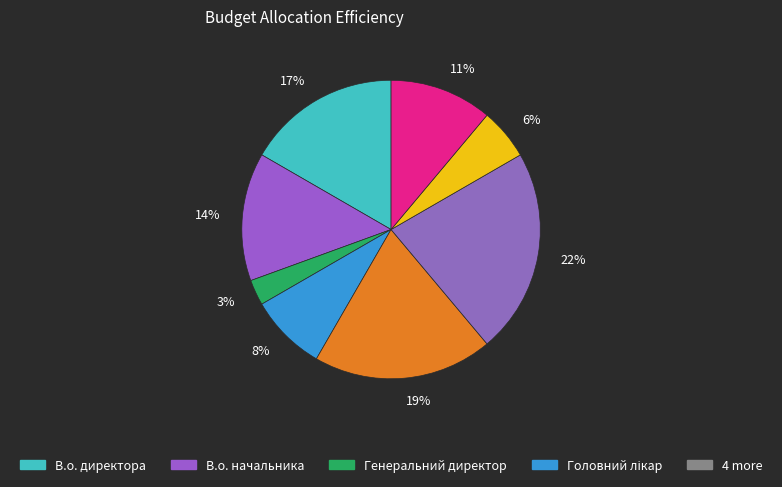

To the nearest percent, what portion does 11% represent?

11%